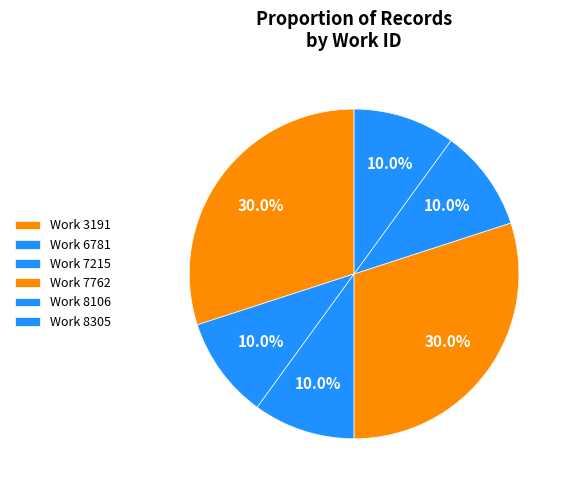

Count the number of slices in the pie.

6